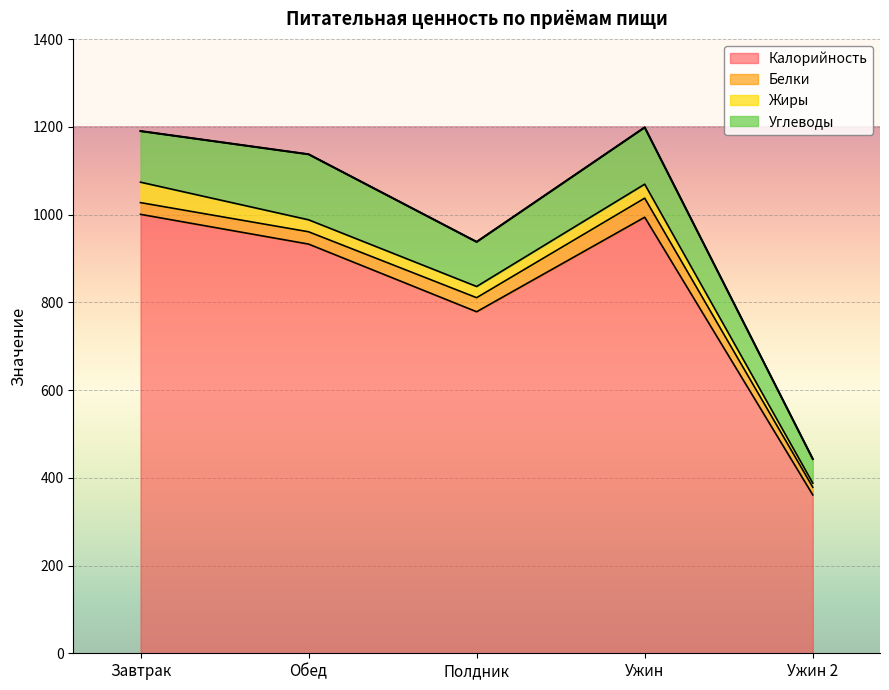

True or false: Углеводы and Белки intersect in this chart.

False